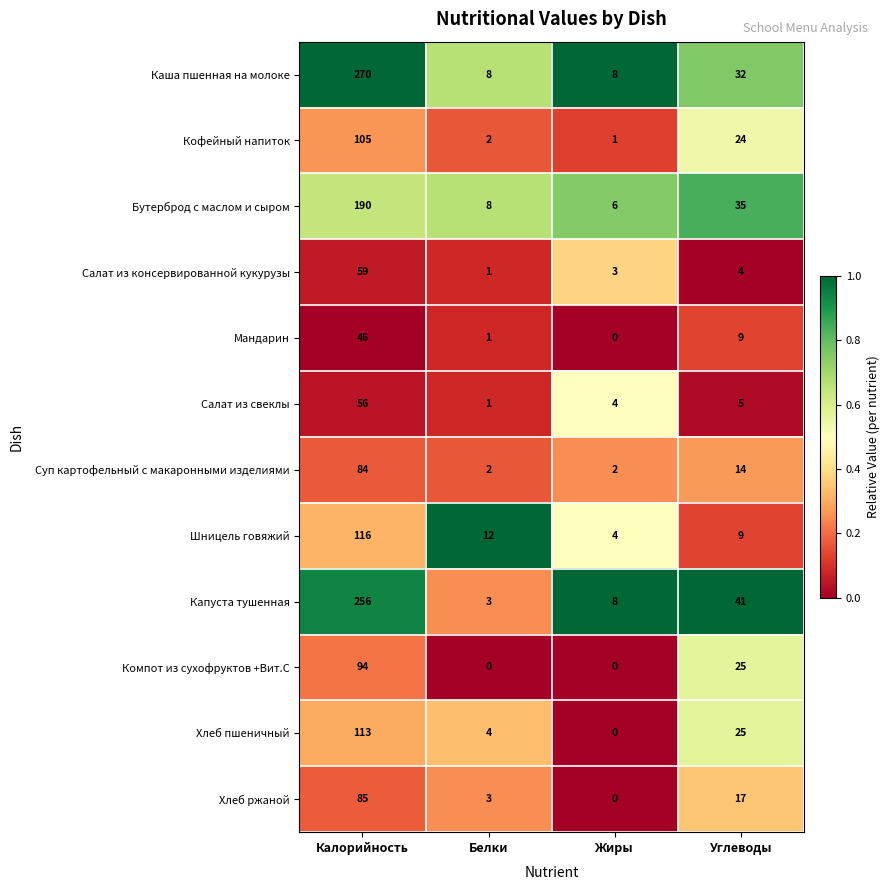

What is the sum of the Шницель говяжий values at Жиры and Углеводы?

13